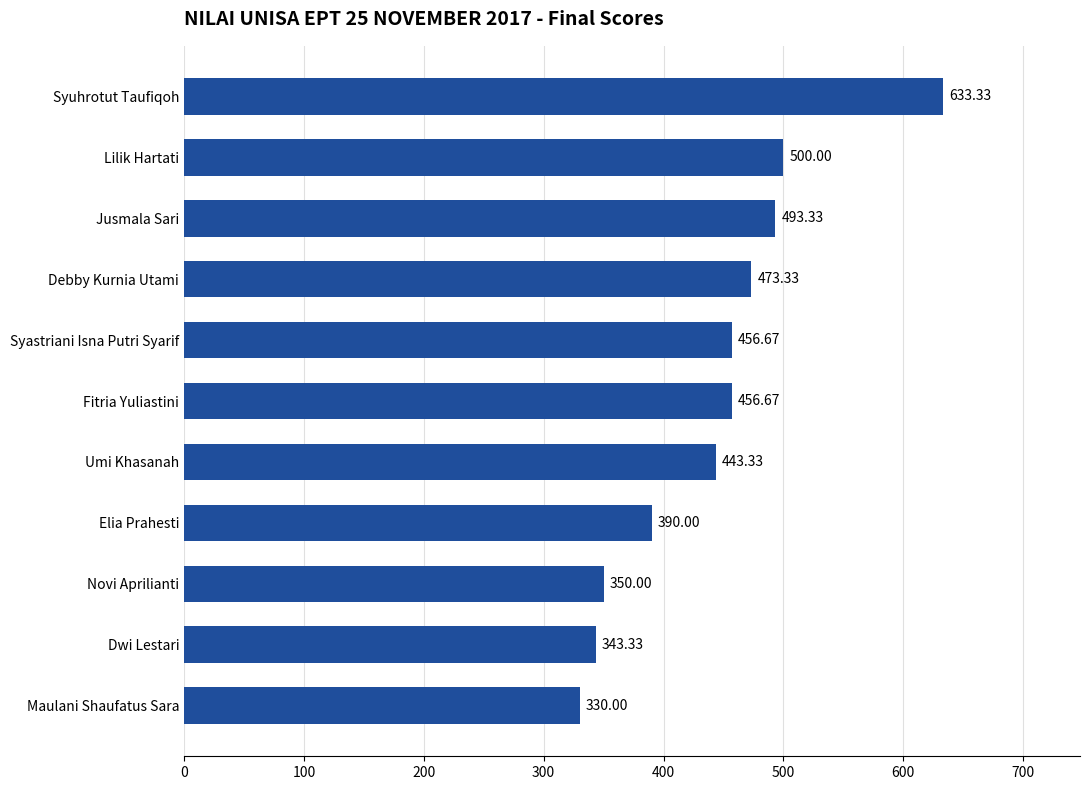

At which label is the value closest to 481?

Debby Kurnia Utami